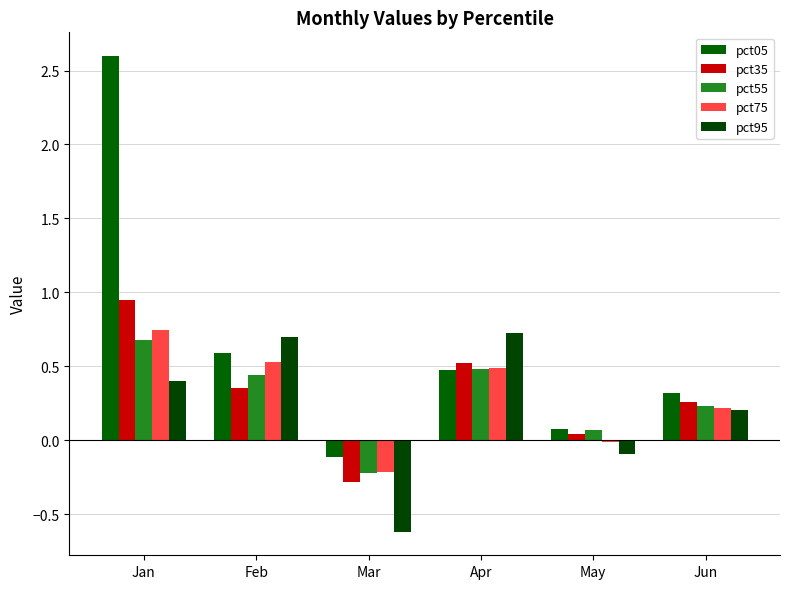

How many data points does each series have?

6